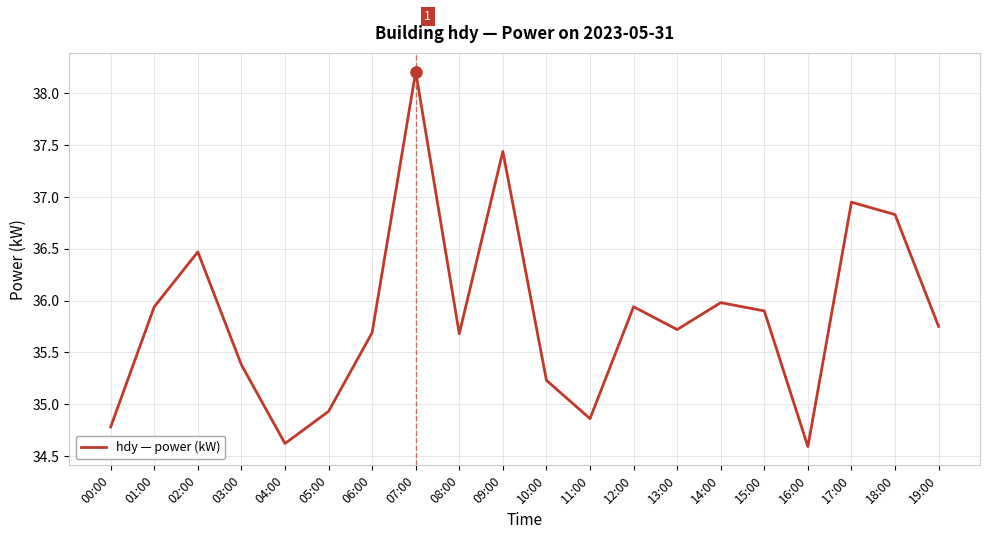

The chart shows a value of 47.0 at 13:00. True or false?

False